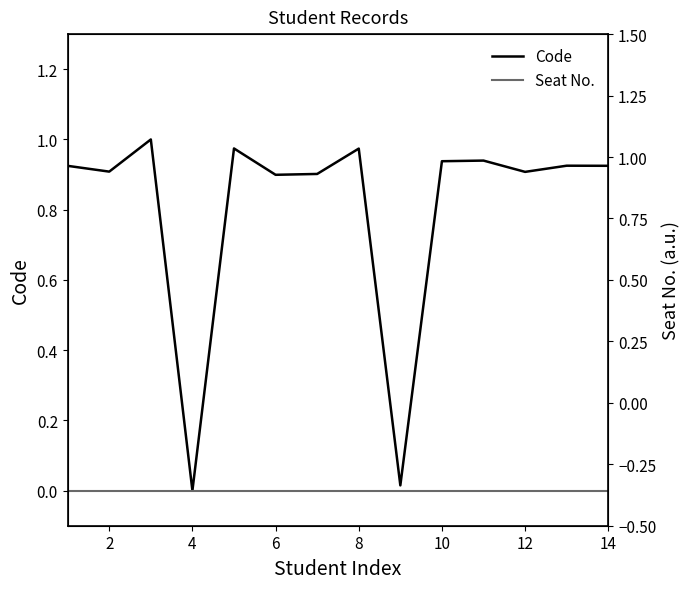

Is the value of Code at 13 greater than the value of Seat No. at 0?

Yes